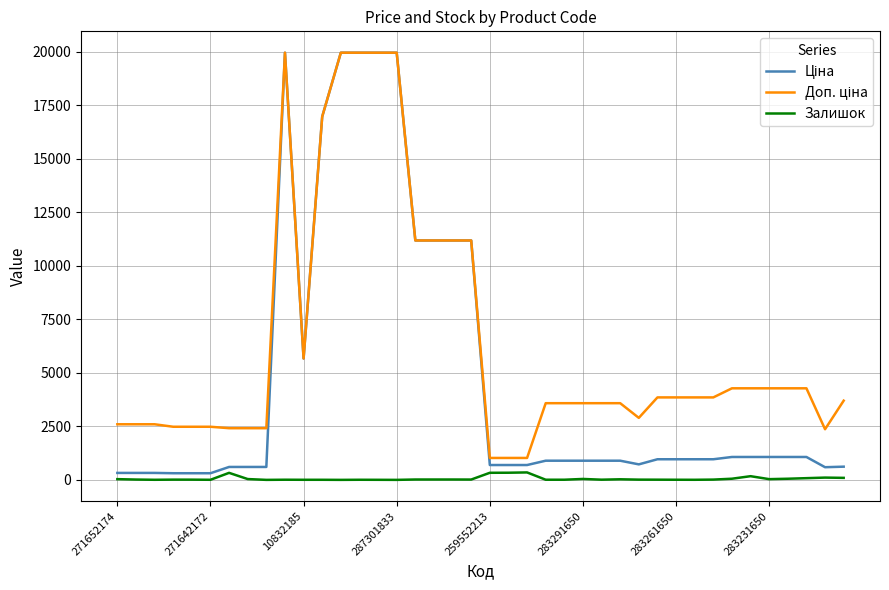

What is the greatest value displayed?

19964.2